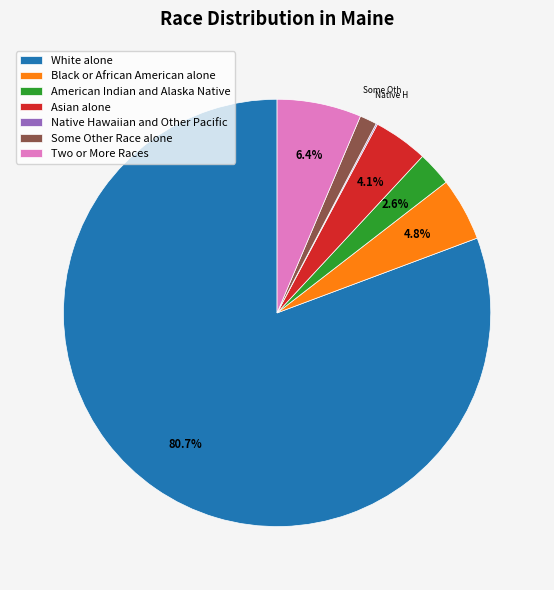

Which slice is the largest?

White alone